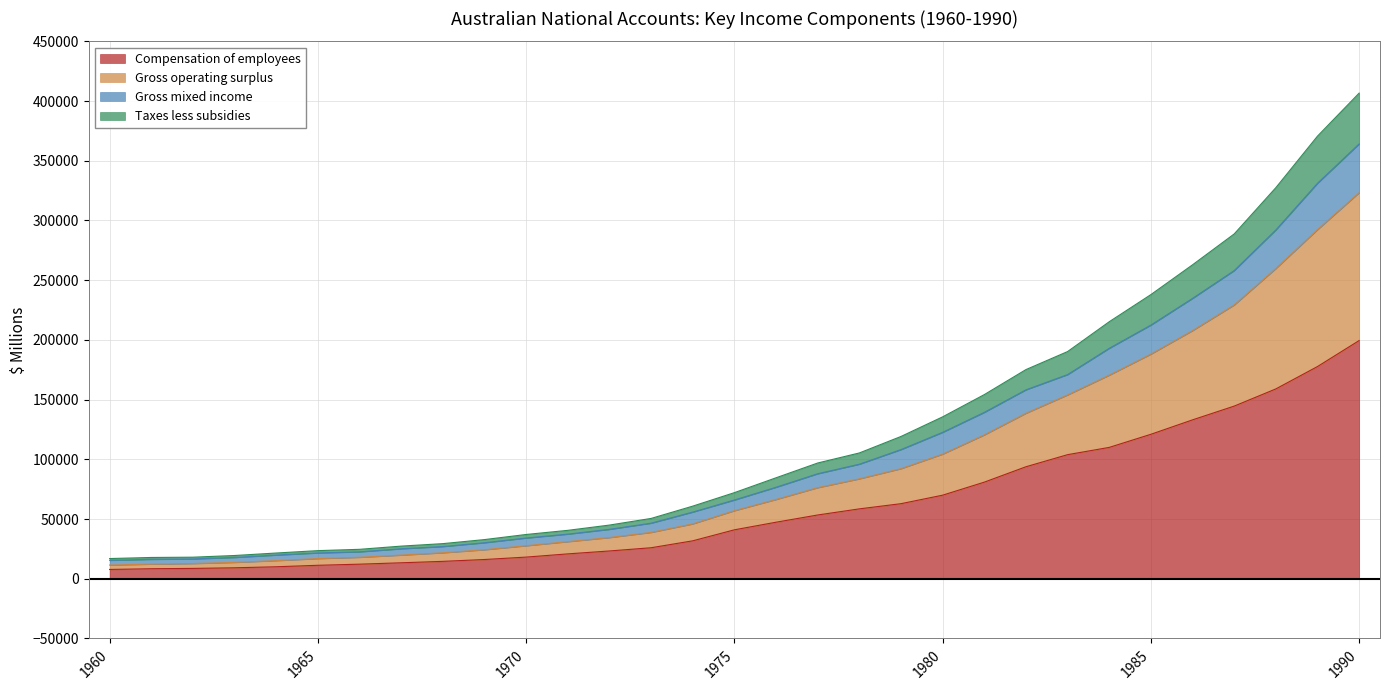

What is the highest value of the Compensation of employees series?

199479